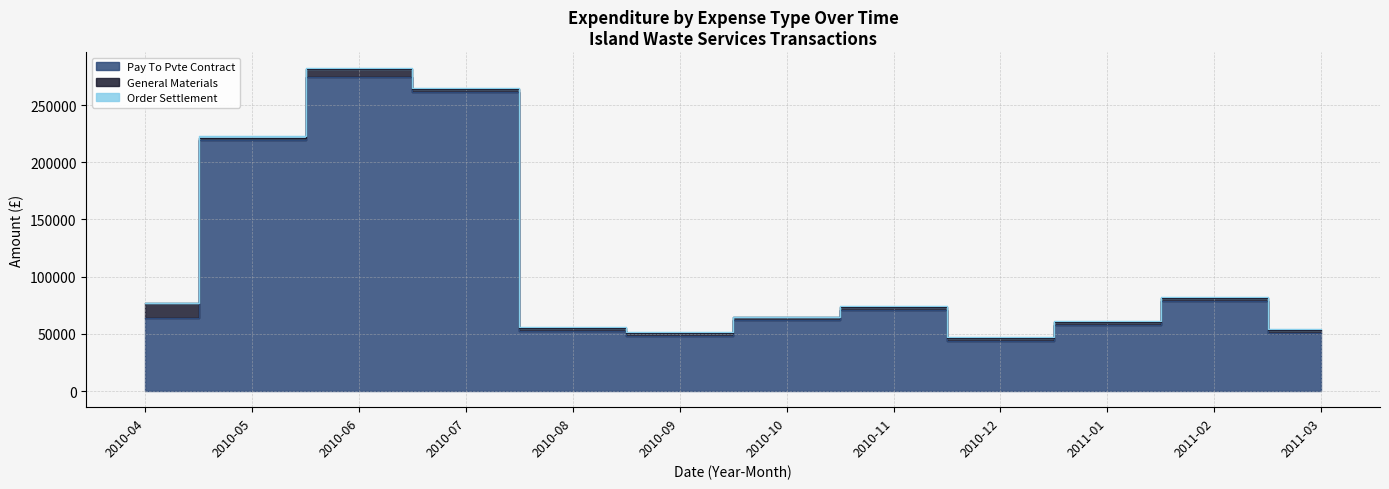

True or false: Pay To Pvte Contract and General Materials cross at least once.

False